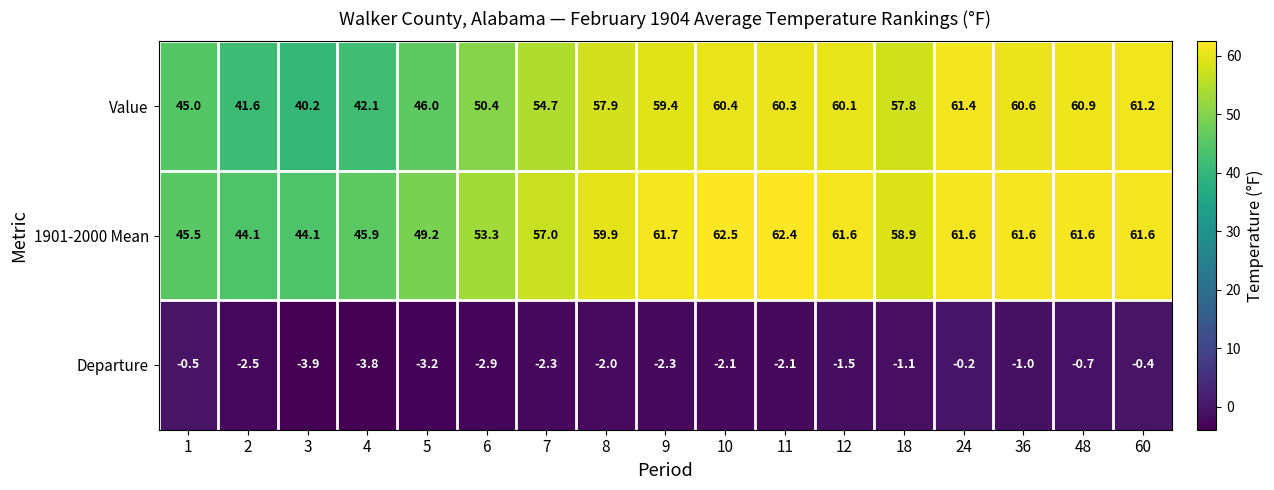

What is the difference between the second highest and second lowest values in the Departure series?

3.4